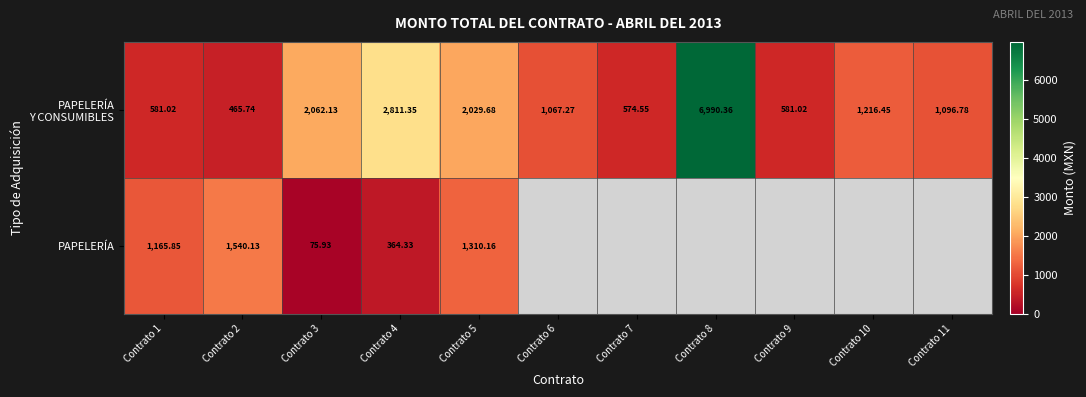

What is the sum of the PAPELERÍA Y CONSUMIBLES values at Contrato 10 and Contrato 4?

4027.8